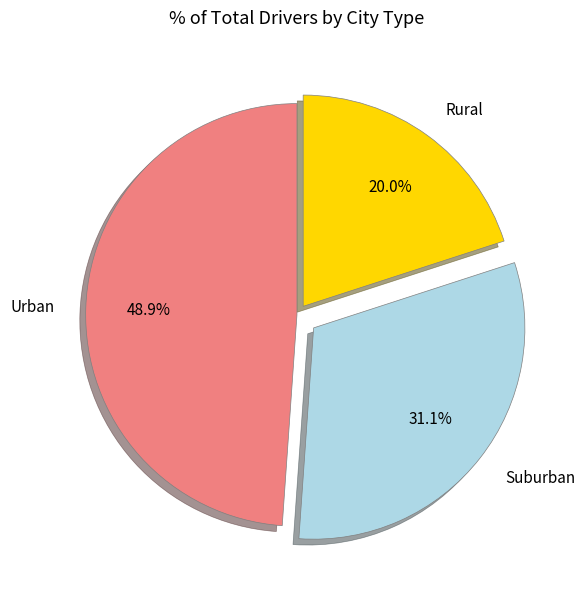

Rank the categories by value from highest to lowest.

Urban, Suburban, Rural